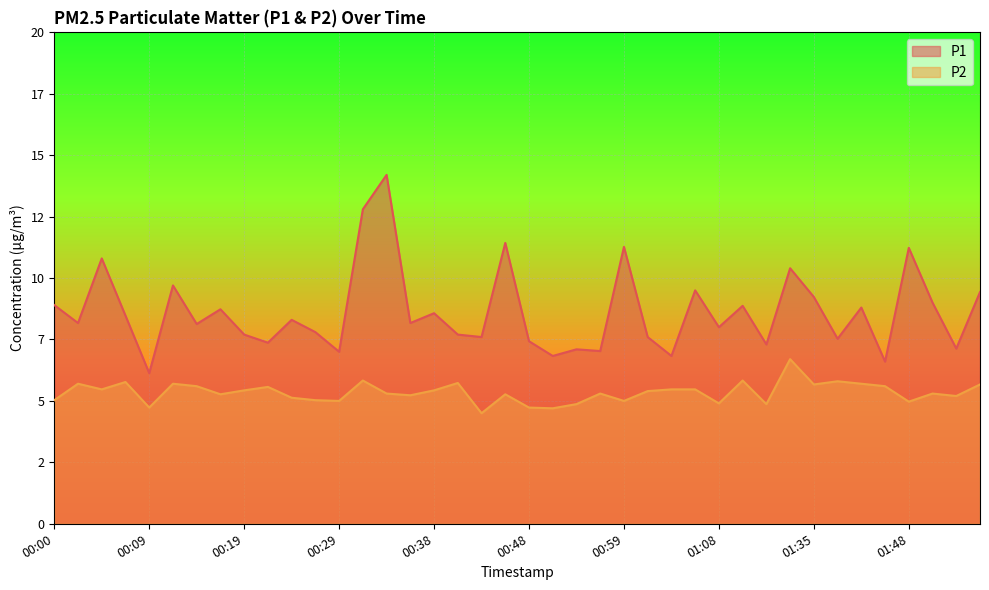

Between 00:31 and 01:53, which series saw the biggest shift?

P1